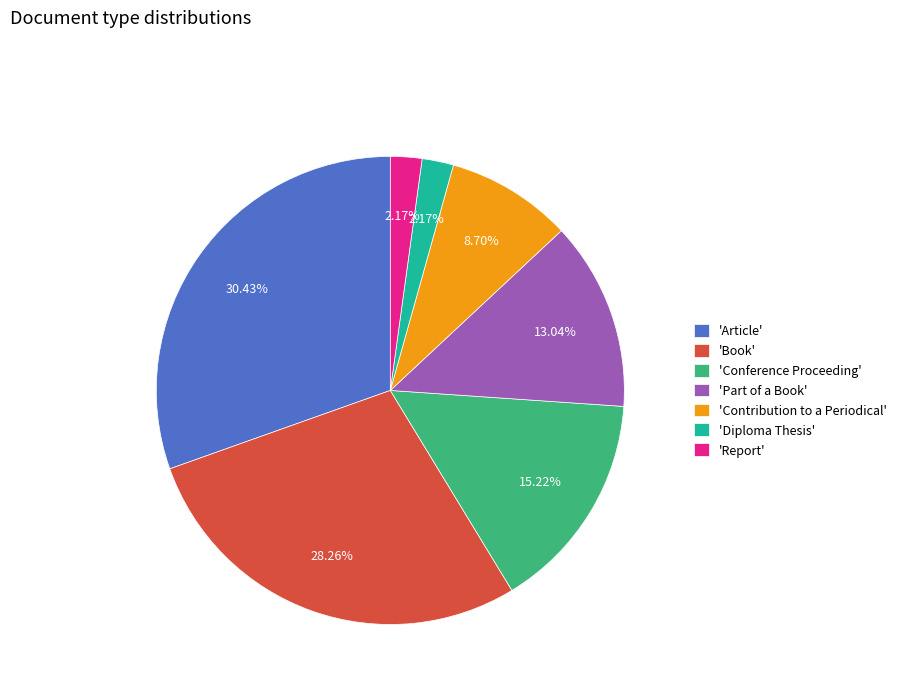

Do 'Contribution to a Periodical' and 'Conference Proceeding' together represent more than half of the pie?

No